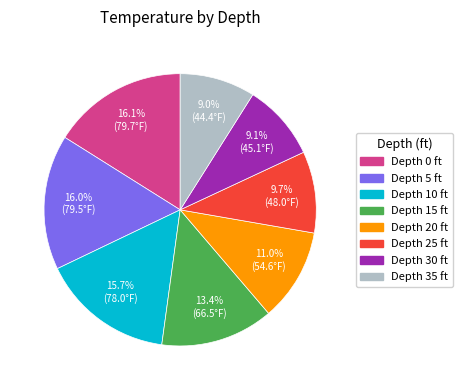

Is there a majority slice in this chart?

No